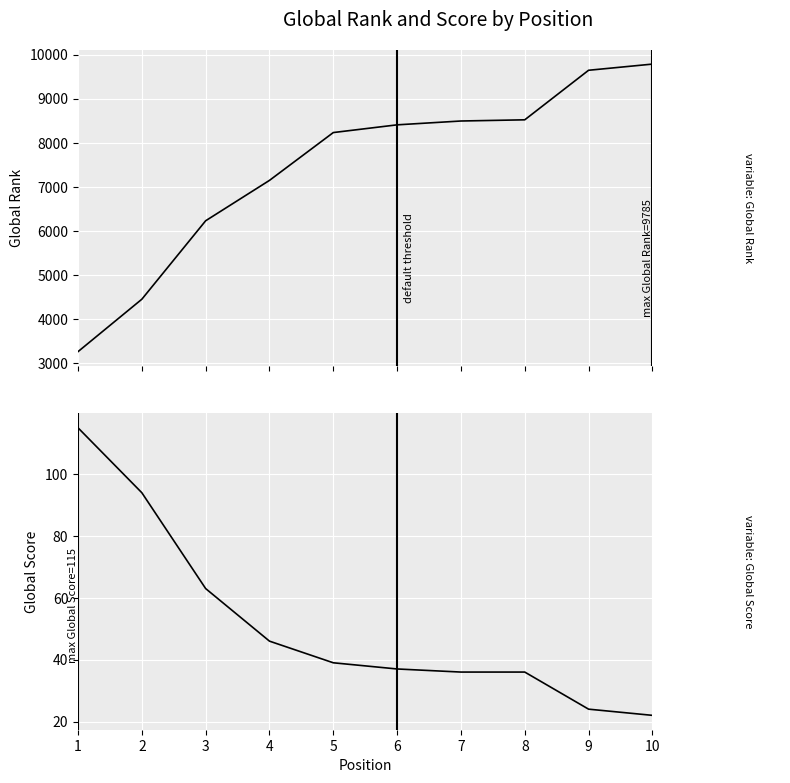

Between 3 and 4, which series saw the biggest shift?

Global Rank